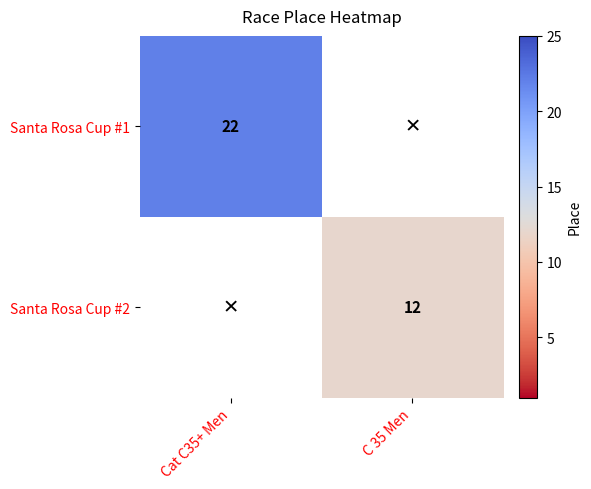

Between C 35 Men and Cat C35+ Men, which is larger?

Cat C35+ Men